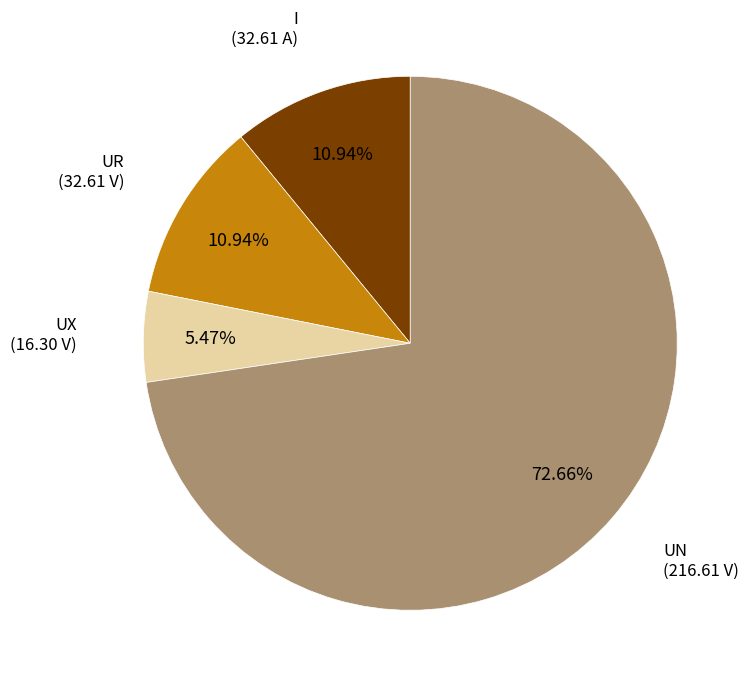

What percentage is the UR slice, to the nearest percent?

11%